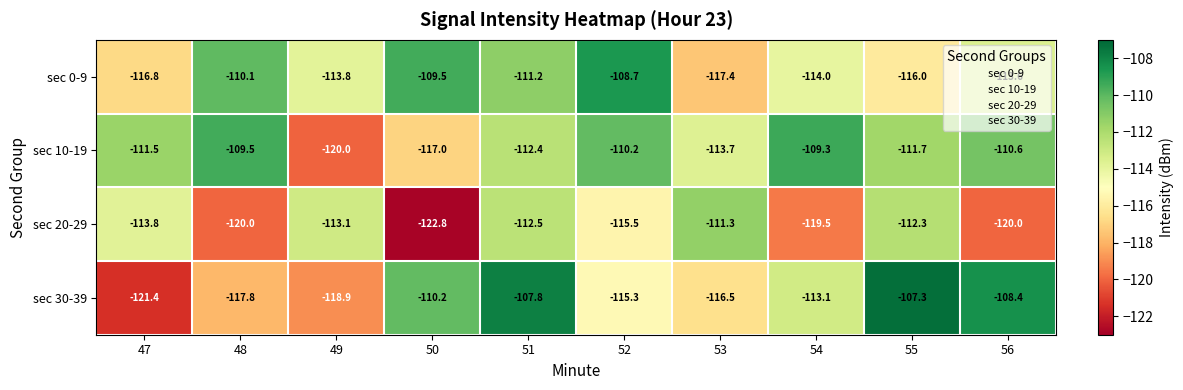

What is the approximate value of sec 20-29 at 52?

-115.5